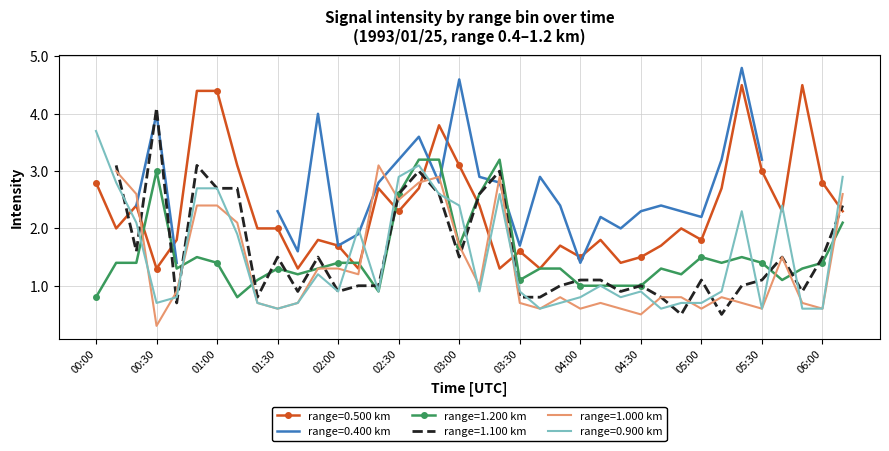

How many times do 0.500 and 0.900 cross each other?

10